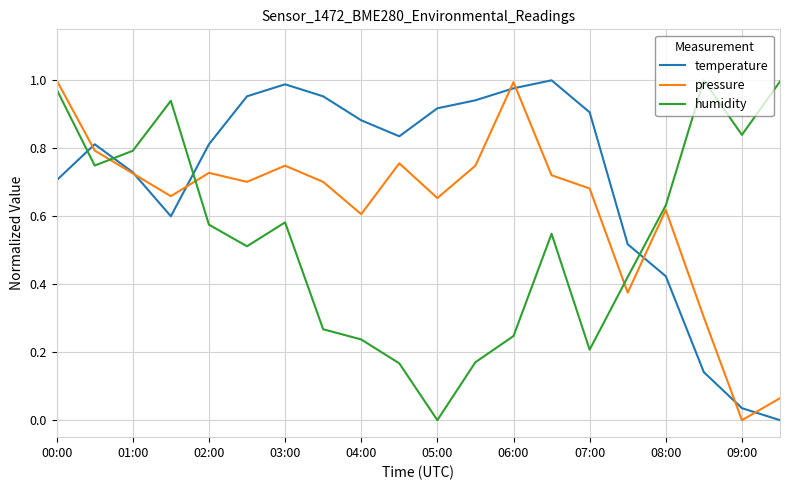

Which series has the largest total across all categories?

temperature